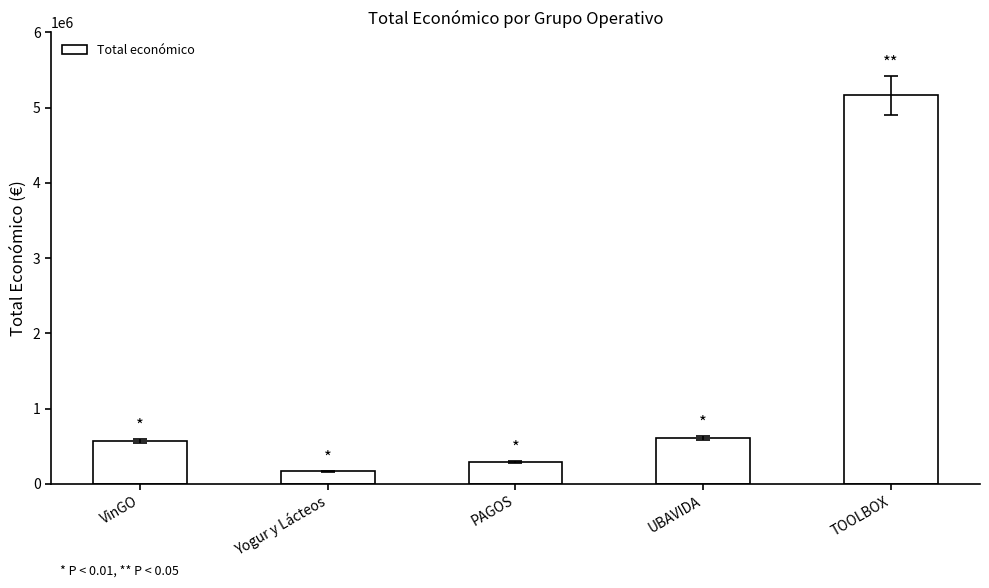

Which has a higher value, VinGO or TOOLBOX?

TOOLBOX